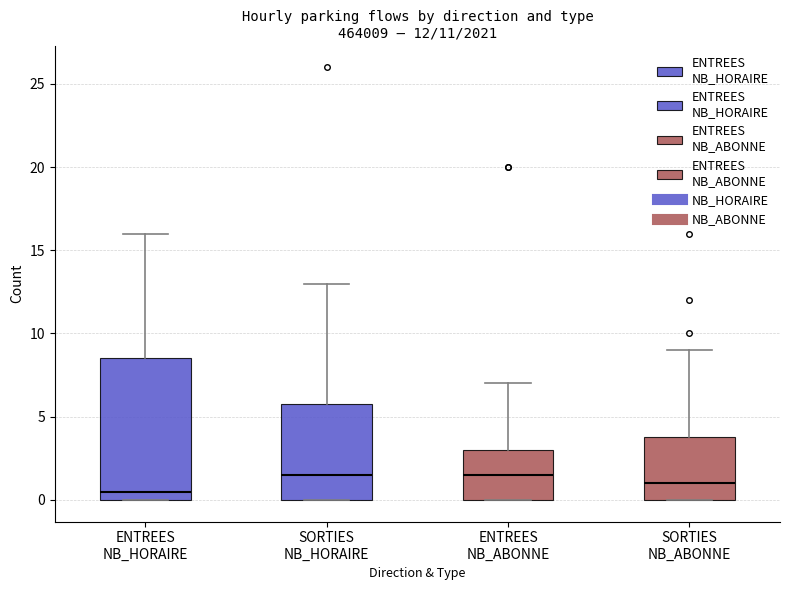

Which box is the tallest, from its lower edge to its upper edge?

ENTREES NB_HORAIRE